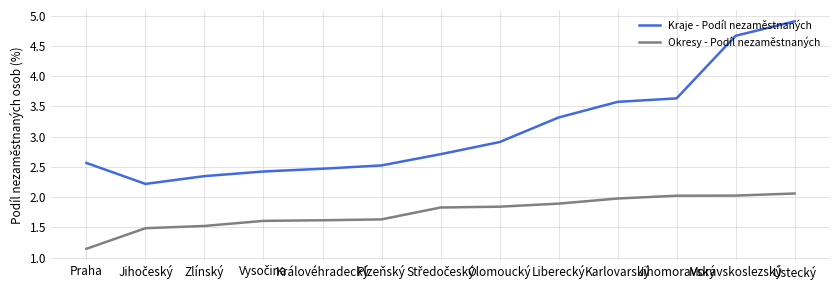

What is the lowest value of the Kraje - Podíl nezaměstnaných series?

2.2